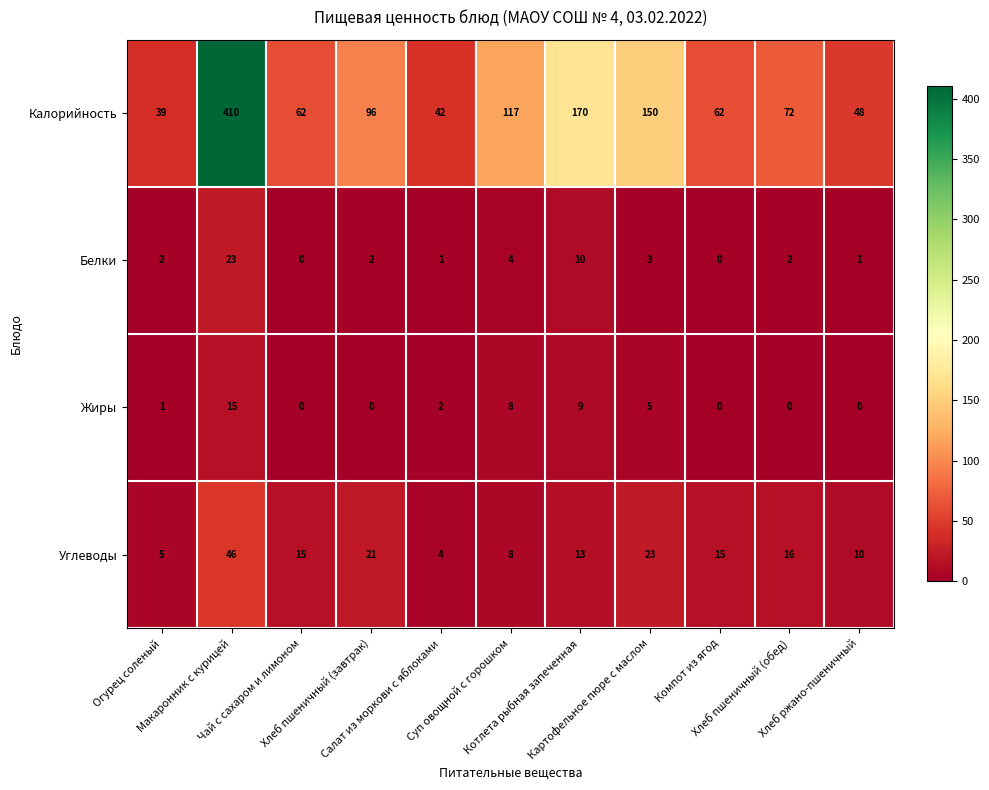

Which series has the largest range (max minus min)?

Калорийность